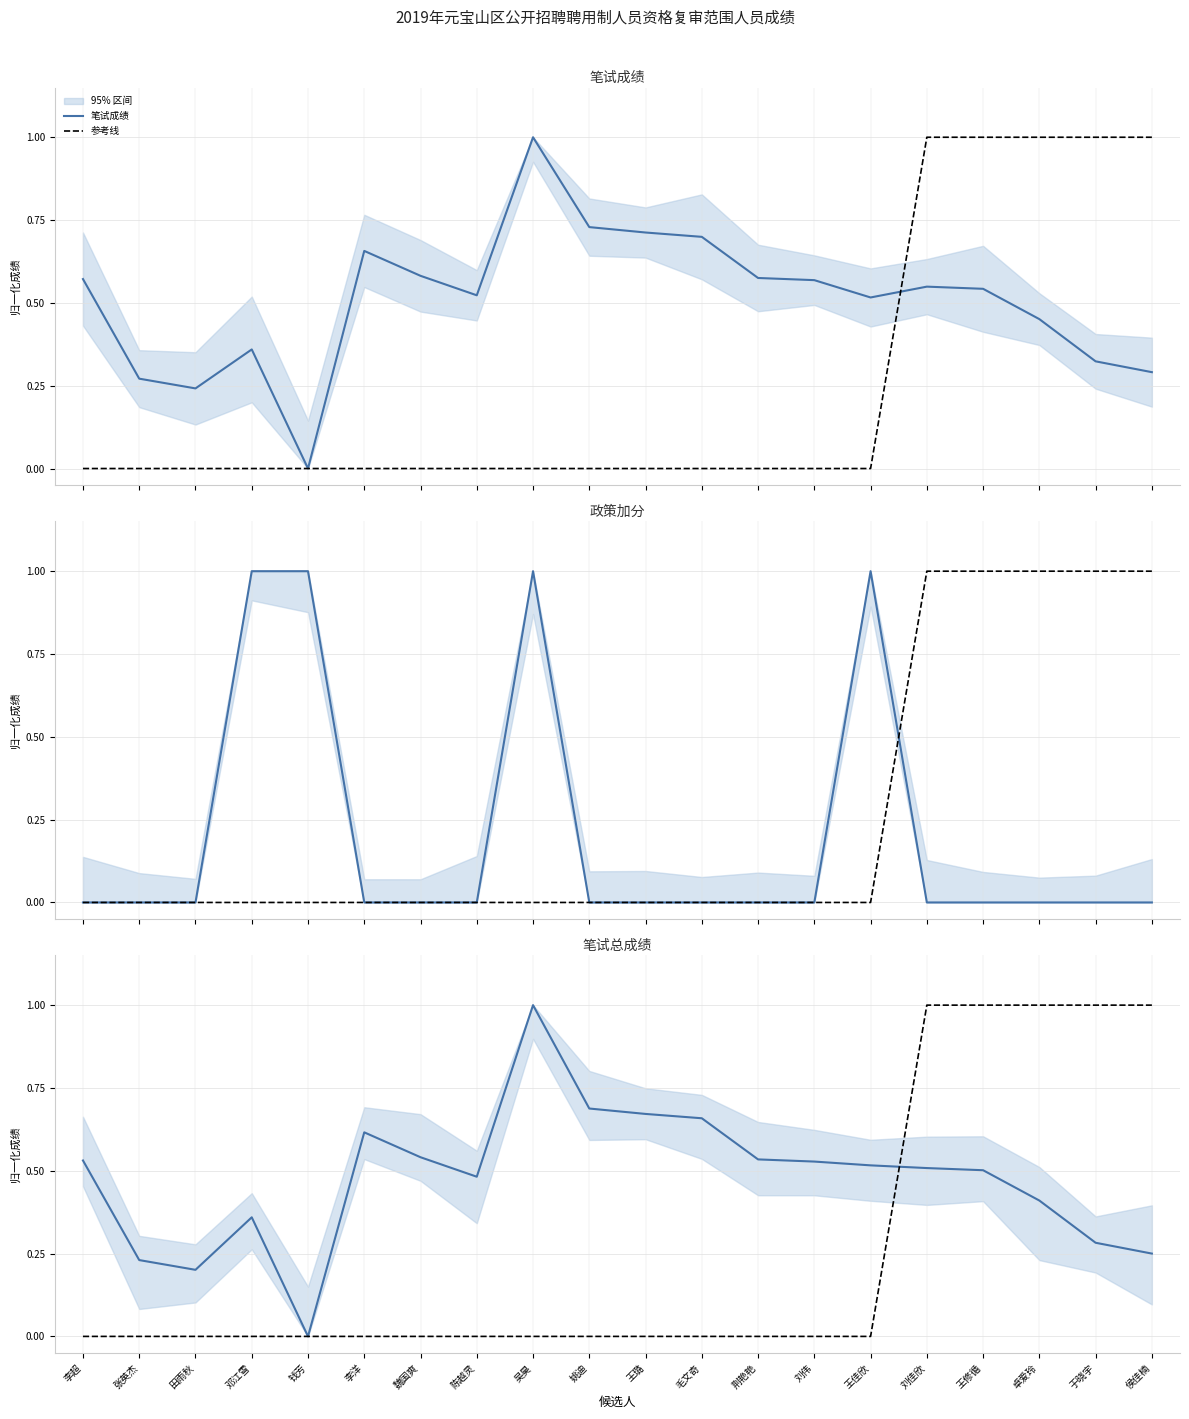

Reading left to right, extract all data points from this chart.

笔试成绩: 李超=0.6	张英杰=0.3	田雨秋=0.2	邓江雪=0.4	钱芳=0.0	李洋=0.7	魏国爽=0.6	陈越灵=0.5	吴昊=1.0	姚迪=0.7	王璐=0.7	毛文奇=0.7	荆艳艳=0.6	刘伟=0.6	王佳欣=0.5	刘佳欣=0.5	王修循=0.5	卓爱玲=0.5	于晓宇=0.3	侯佳楠=0.3
参考线: 李超=0.0	张英杰=0.0	田雨秋=0.0	邓江雪=0.0	钱芳=0.0	李洋=0.0	魏国爽=0.0	陈越灵=0.0	吴昊=0.0	姚迪=0.0	王璐=0.0	毛文奇=0.0	荆艳艳=0.0	刘伟=0.0	王佳欣=0.0	刘佳欣=1.0	王修循=1.0	卓爱玲=1.0	于晓宇=1.0	侯佳楠=1.0
政策加分: 李超=0.0	张英杰=0.0	田雨秋=0.0	邓江雪=1.0	钱芳=1.0	李洋=0.0	魏国爽=0.0	陈越灵=0.0	吴昊=1.0	姚迪=0.0	王璐=0.0	毛文奇=0.0	荆艳艳=0.0	刘伟=0.0	王佳欣=1.0	刘佳欣=0.0	王修循=0.0	卓爱玲=0.0	于晓宇=0.0	侯佳楠=0.0
笔试总成绩: 李超=0.5	张英杰=0.2	田雨秋=0.2	邓江雪=0.4	钱芳=0.0	李洋=0.6	魏国爽=0.5	陈越灵=0.5	吴昊=1.0	姚迪=0.7	王璐=0.7	毛文奇=0.7	荆艳艳=0.5	刘伟=0.5	王佳欣=0.5	刘佳欣=0.5	王修循=0.5	卓爱玲=0.4	于晓宇=0.3	侯佳楠=0.2